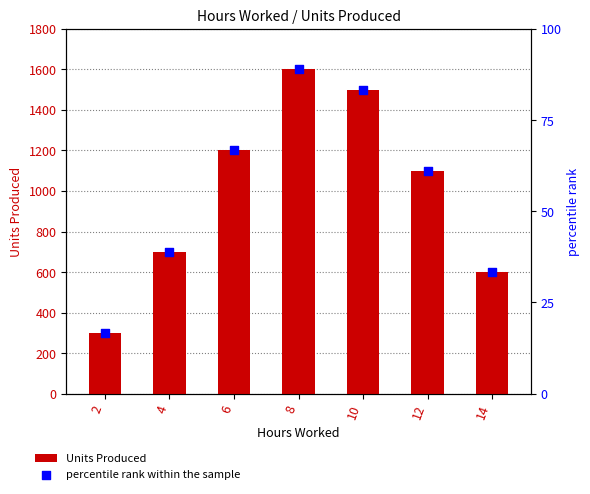

Is the value of Units Produced at 12 greater than the value of percentile rank within the sample at 8?

Yes